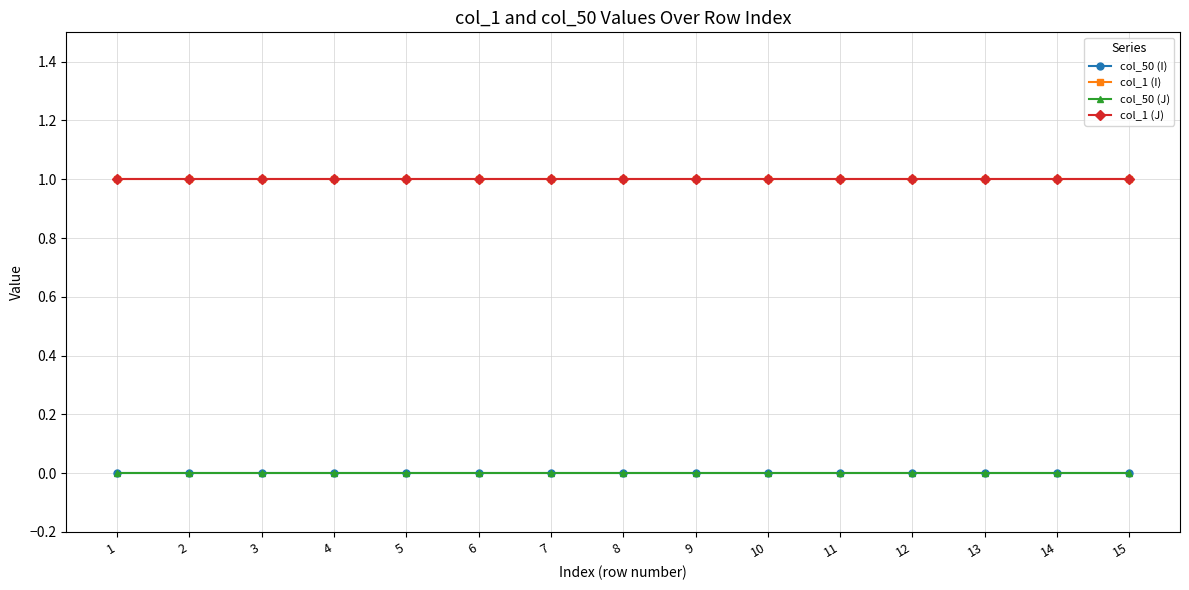

Is it true that col_1 (I) equals 1 at 2?

True